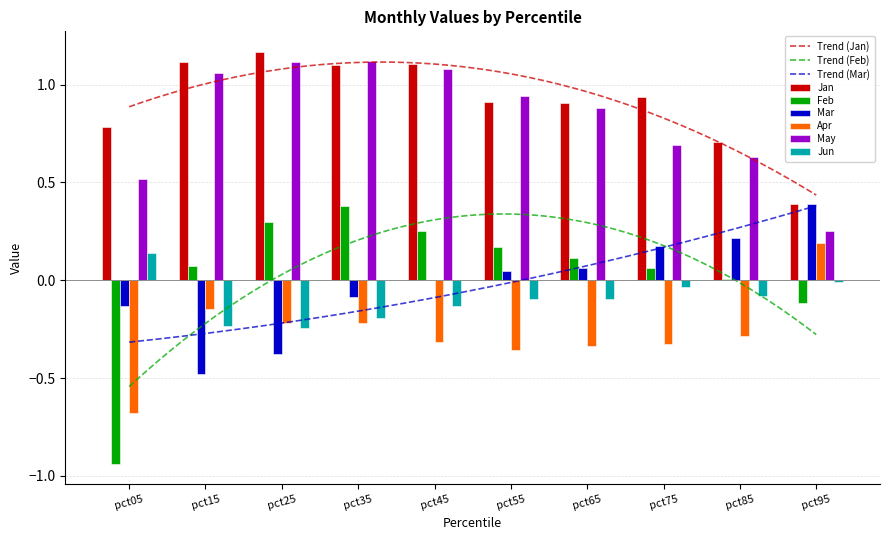

Is the value of Mar at pct05 greater than the value of Apr at pct25?

Yes